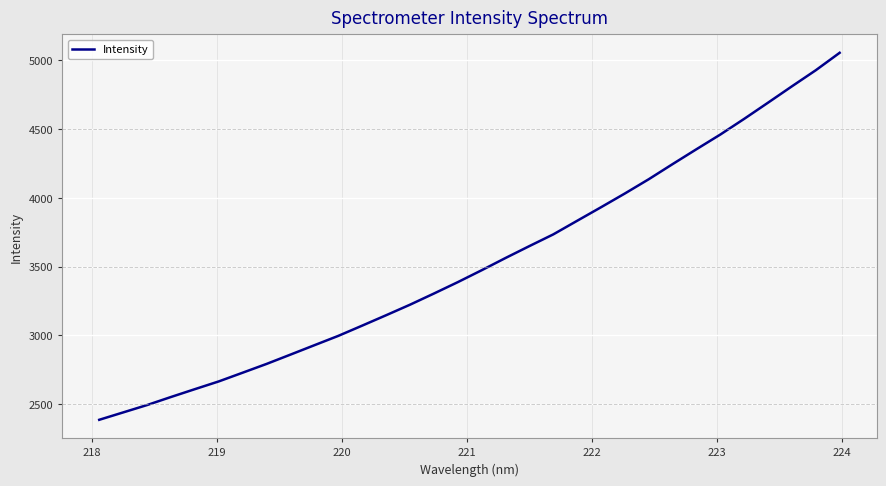

What is the maximum value shown in the chart?

5054.4